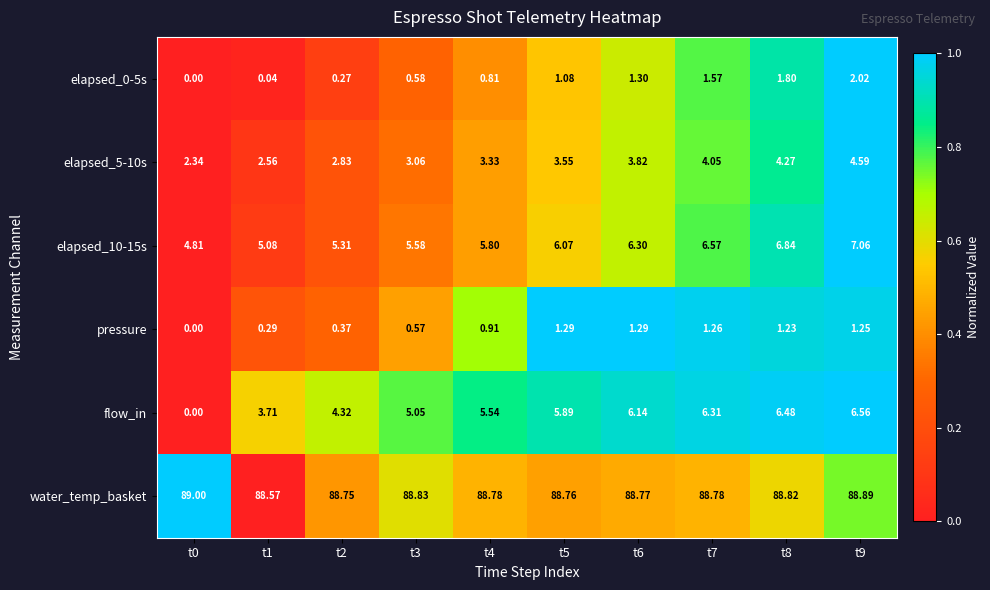

Which series has the largest range (max minus min)?

flow_in